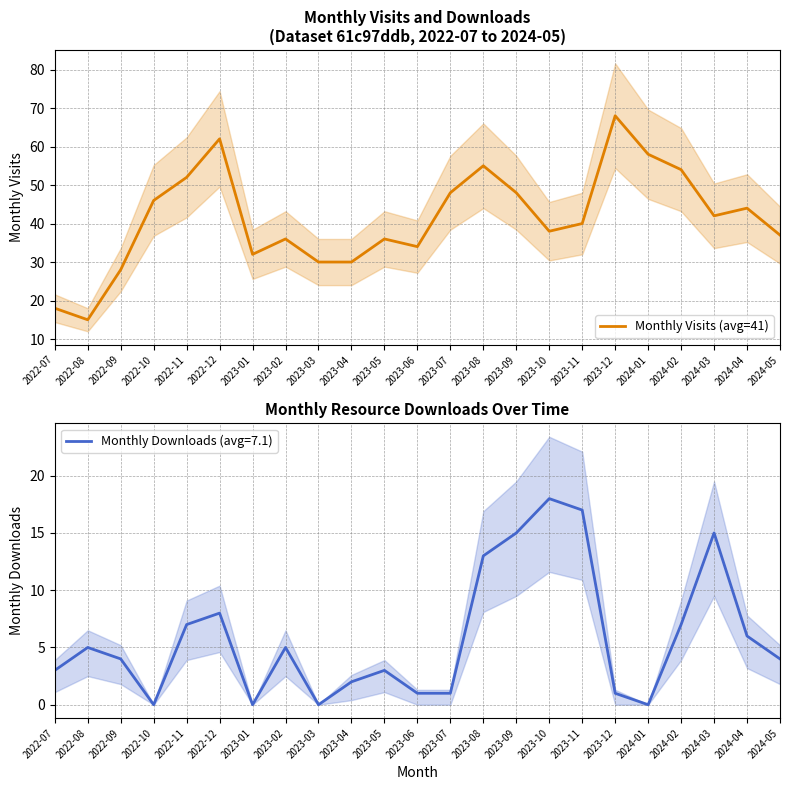

What is the maximum value for Monthly Visits (avg=41)?

68